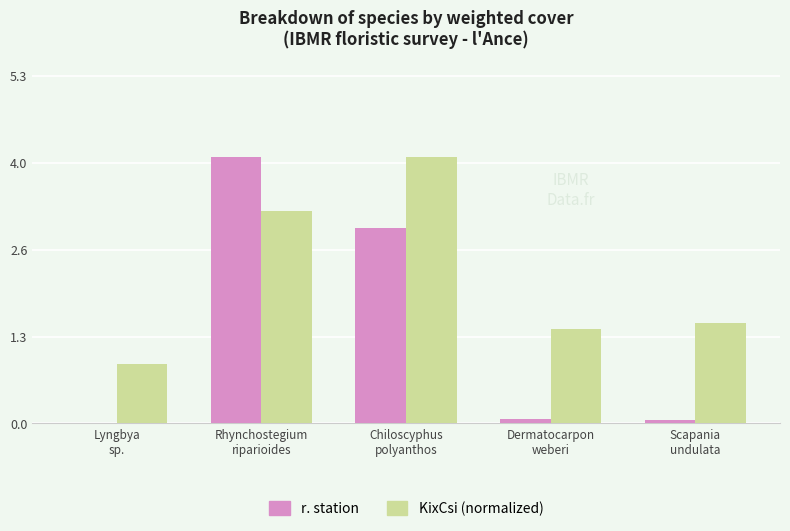

What is the total value across all series at Scapania
undulata?

1.6